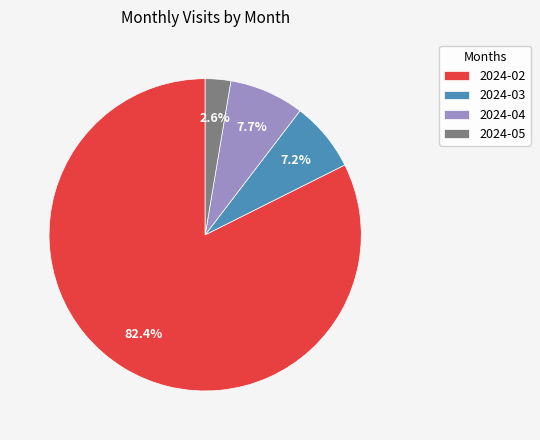

True or false: 2024-04 accounts for 8% of the total.

True